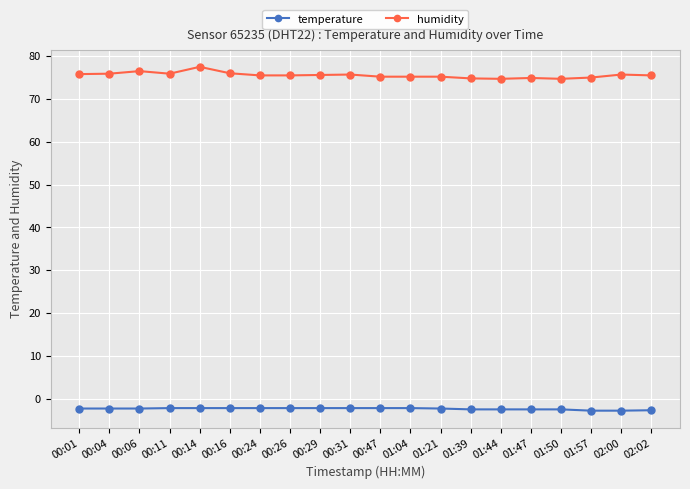

What is the approximate value of temperature at 00:14?

-2.2